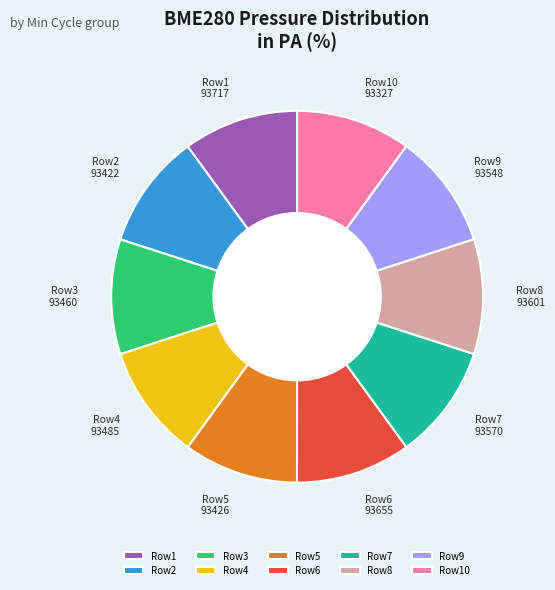

Do Row10 93327 and Row2 93422 together represent more than half of the pie?

No